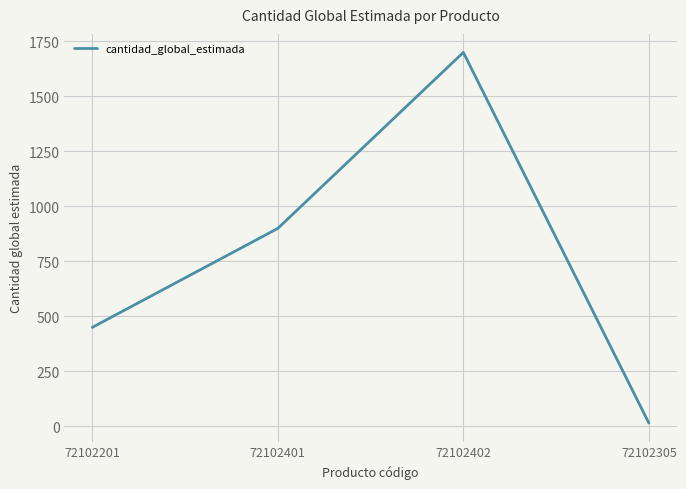

What position from the left is 72102201?

1